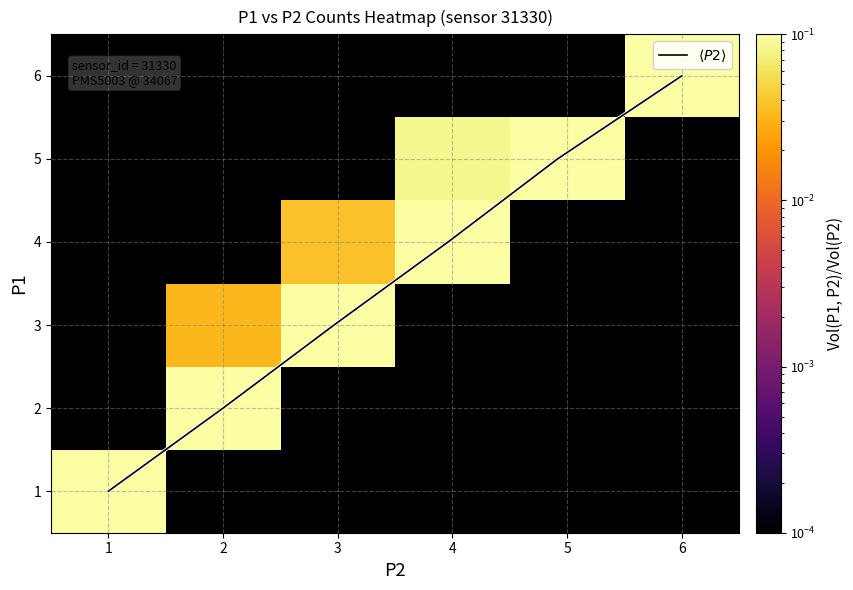

Which has a higher value, 5 or 2?

5